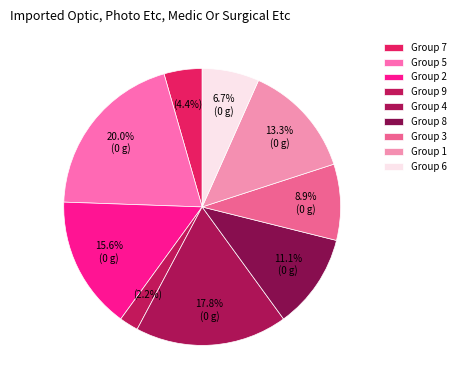

How many slices are in this pie chart?

9